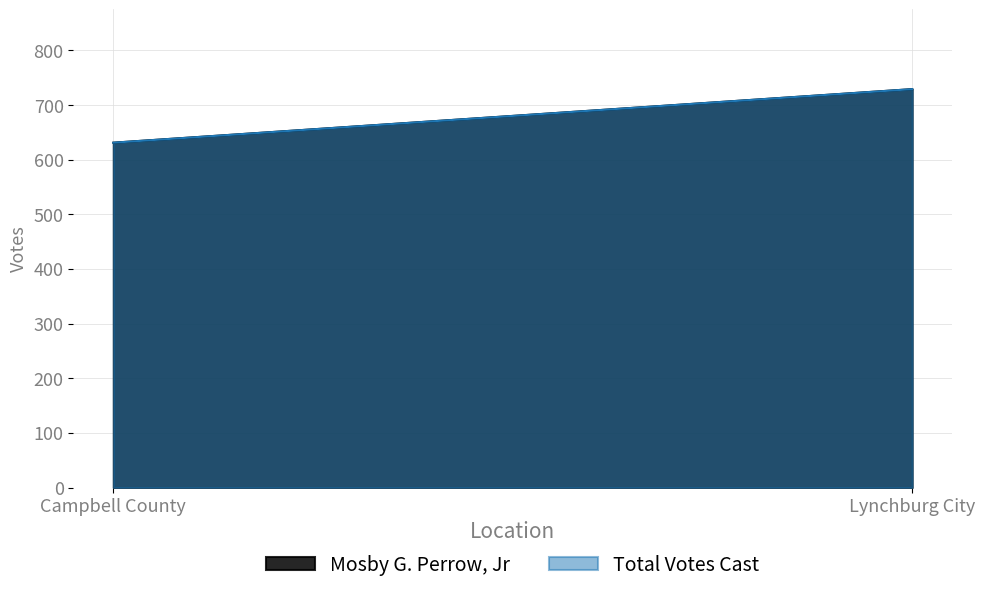

List the labels in order of Total Votes Cast value, largest first.

Lynchburg City, Campbell County